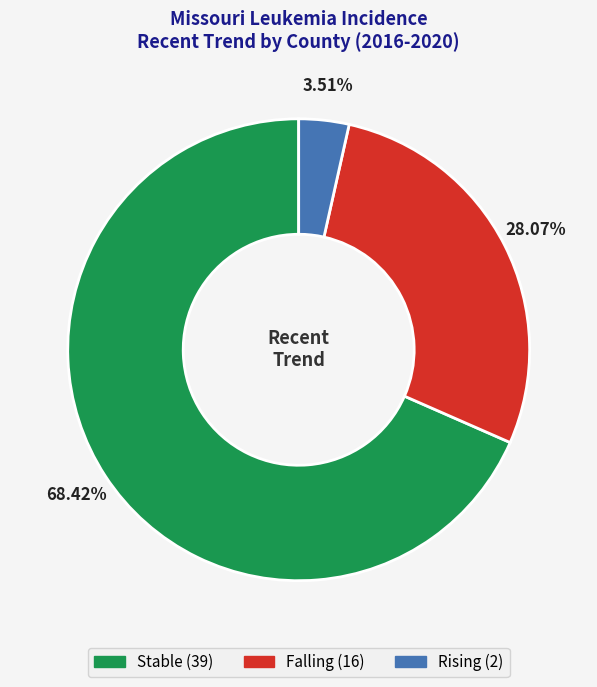

How many segments does this pie chart have?

3